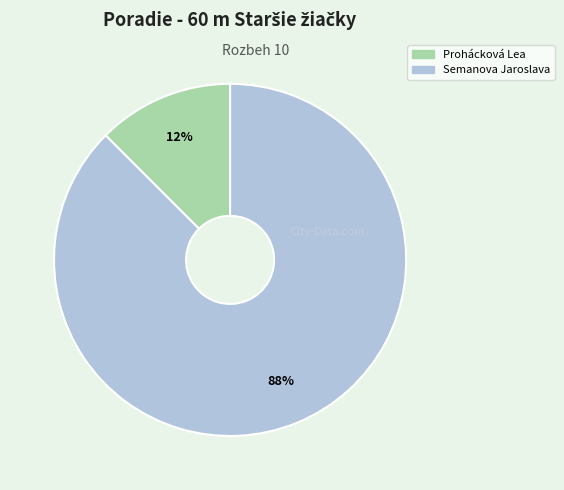

Does Semanova Jaroslava represent more than half of the total?

Yes